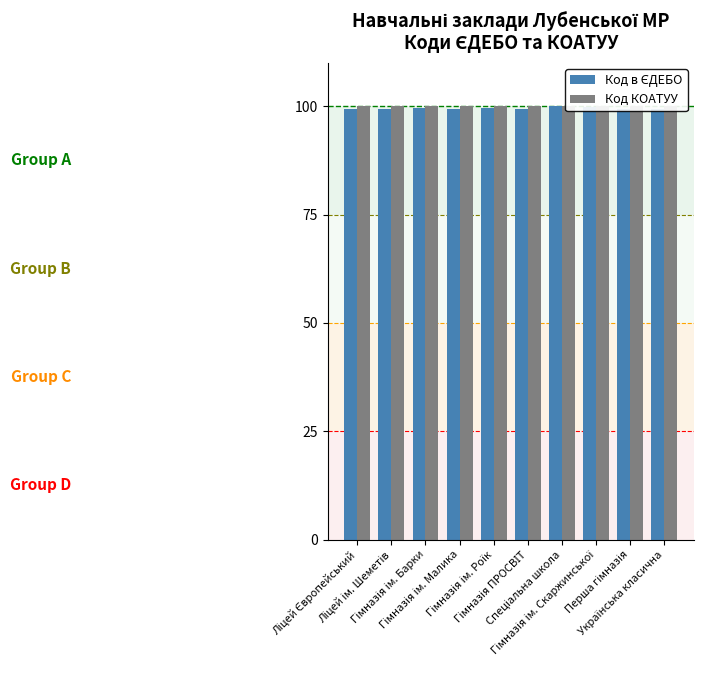

List the series in order of their overall mean, lowest first.

Код в ЄДЕБО, Код КОАТУУ